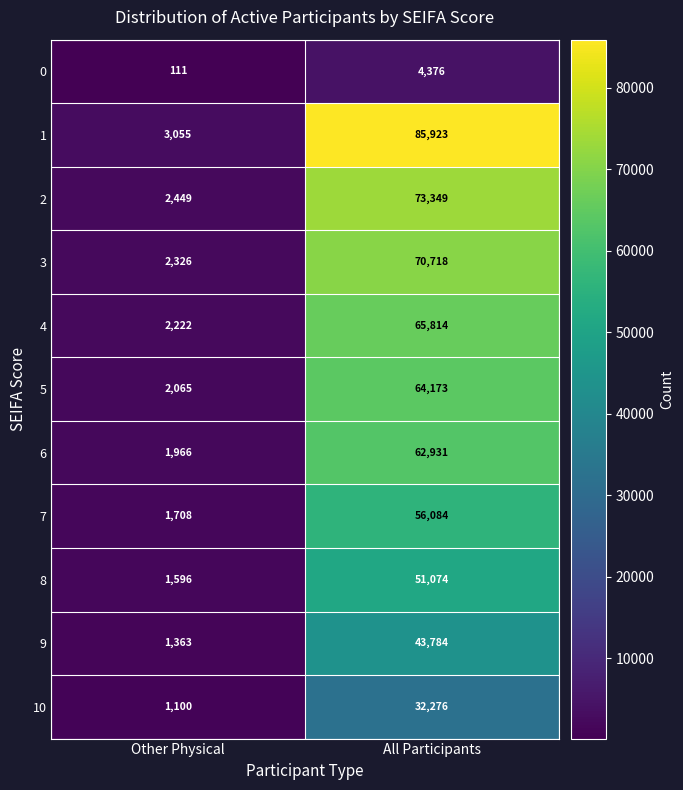

The 5 series shows 2065 at Other Physical. True or false?

True